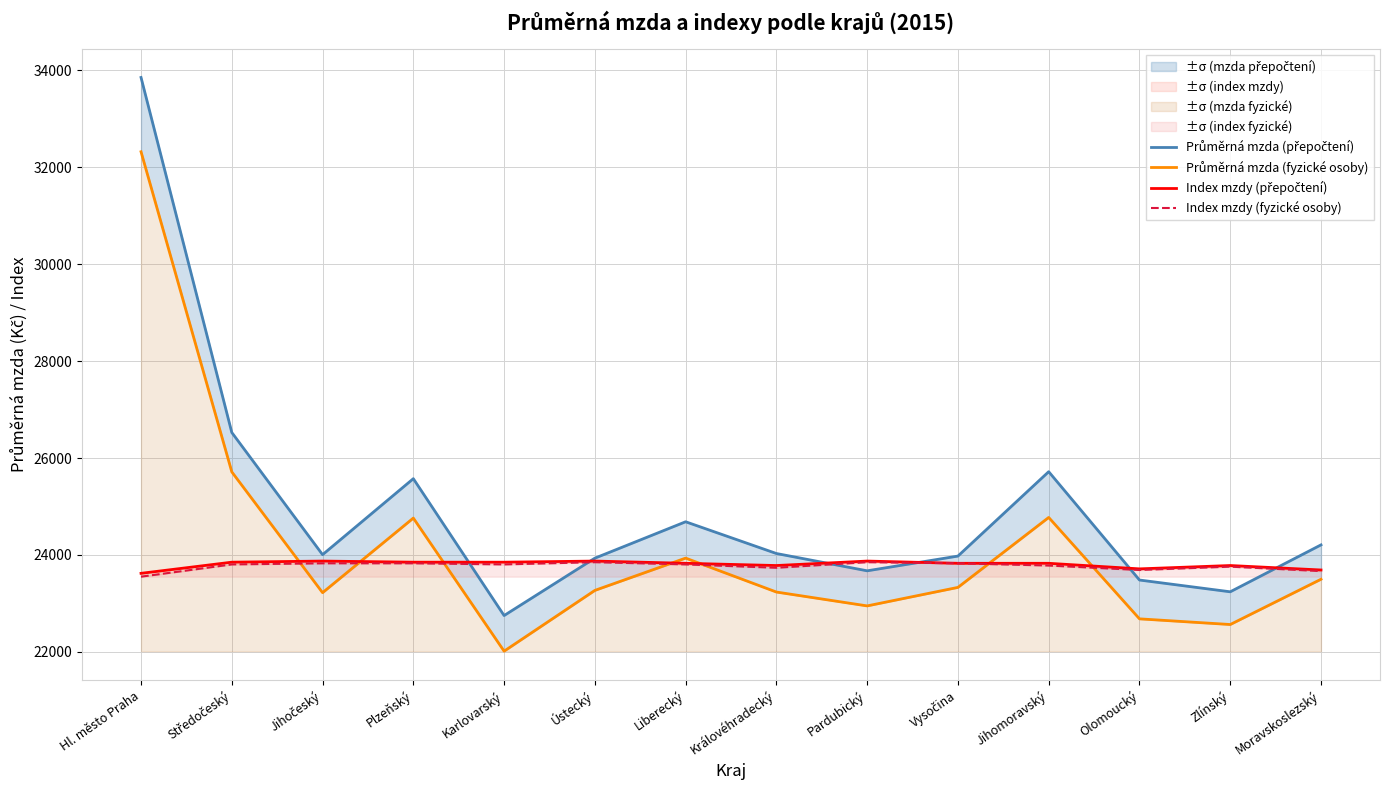

How many values in the Průměrná mzda (přepočtení) series exceed 24030?

6